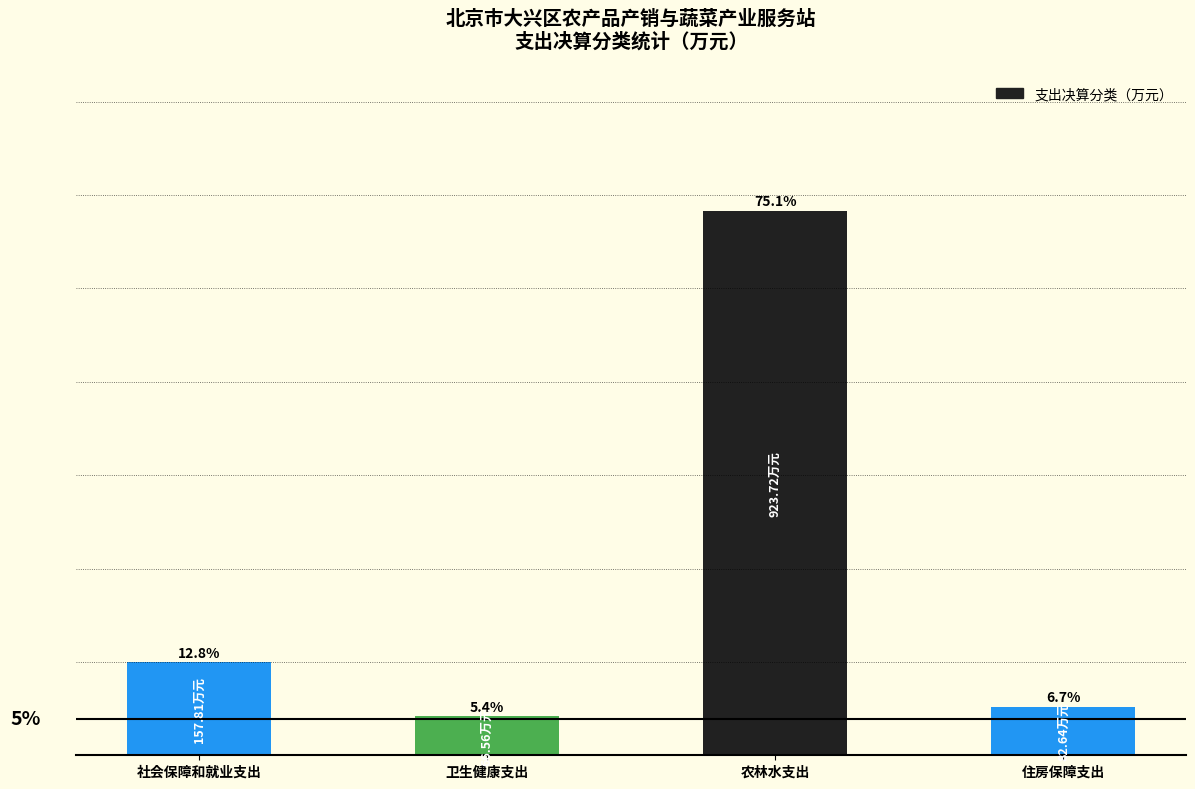

Rank the categories by value from lowest to highest.

卫生健康支出, 住房保障支出, 社会保障和就业支出, 农林水支出